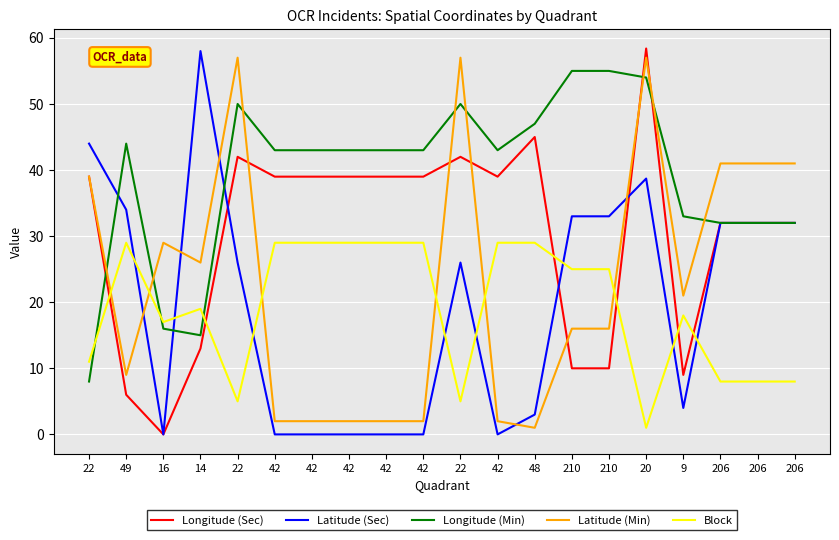

How many series are shown in this chart?

5